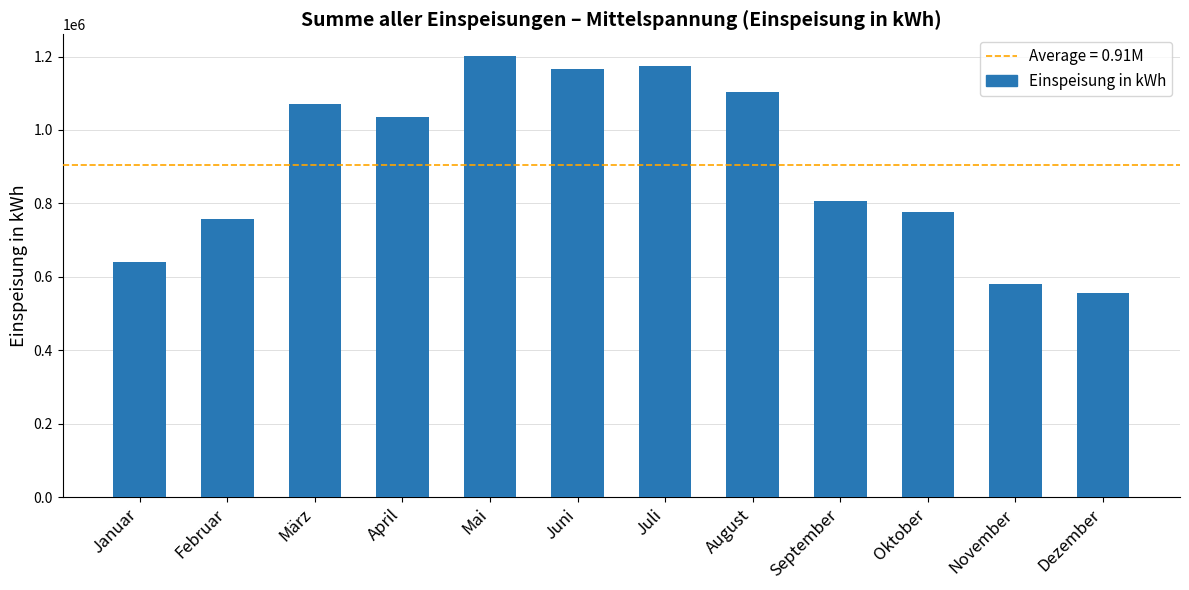

How many data points are above 1035751?

6